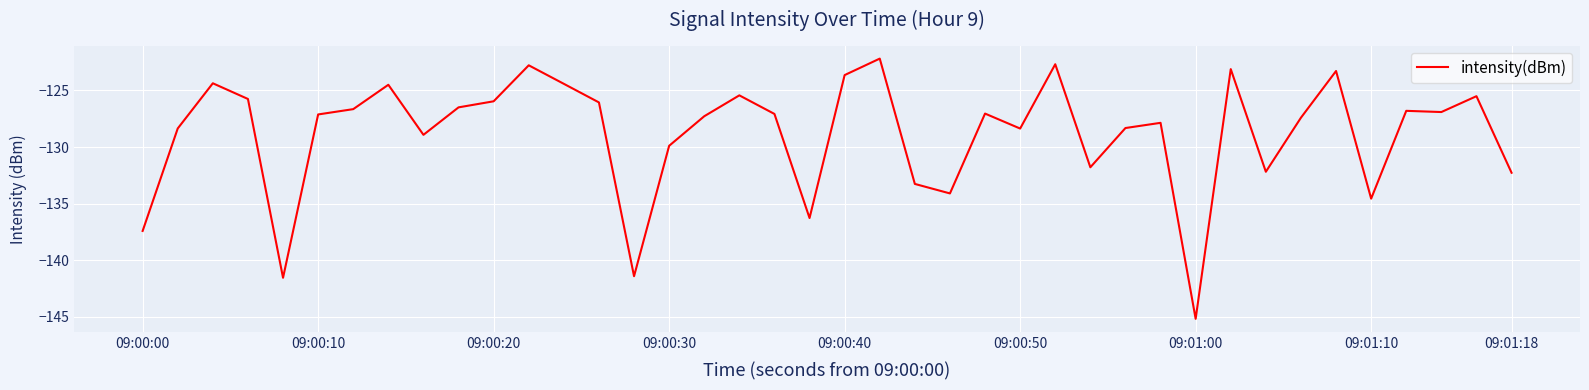

What is the difference between the maximum and minimum values?

23.0